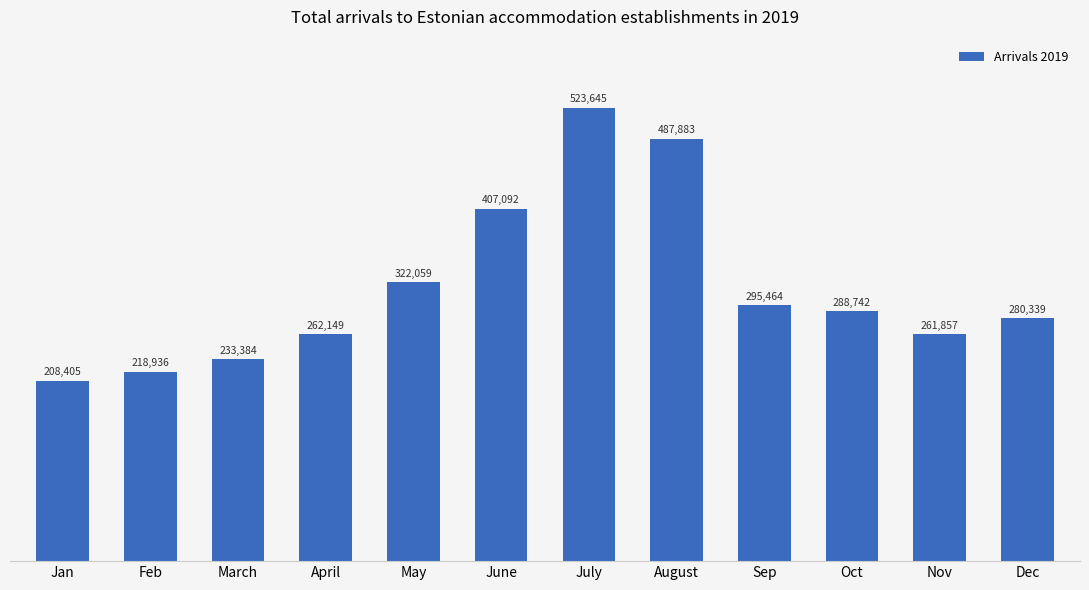

At which label is the value closest to 366025?

June